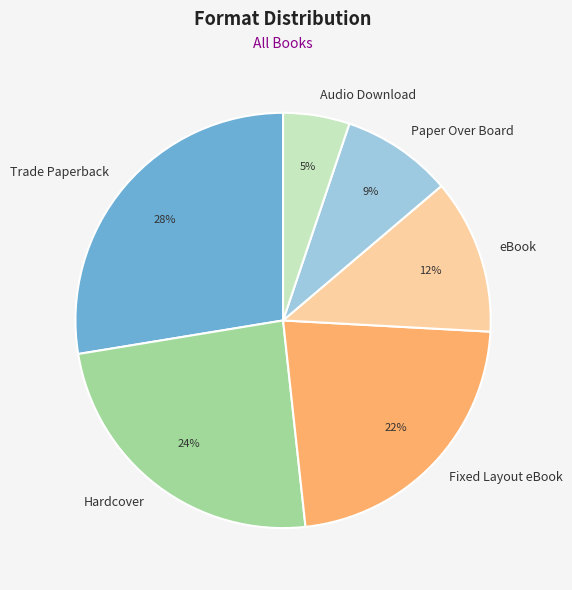

Does any single category account for the majority?

No